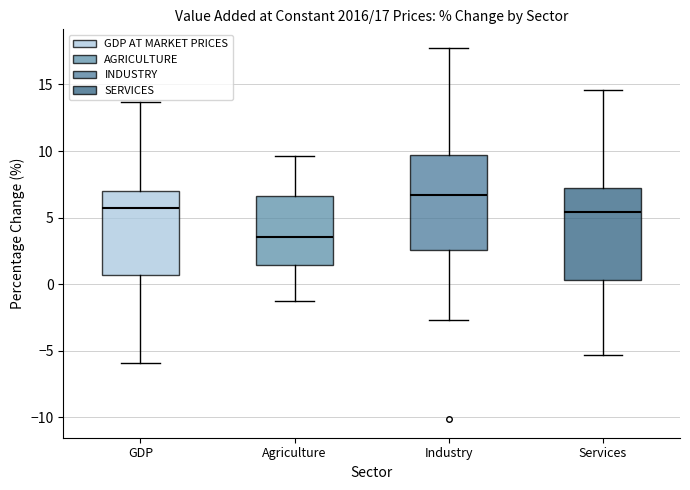

Which box has the lowest median line?

Agriculture